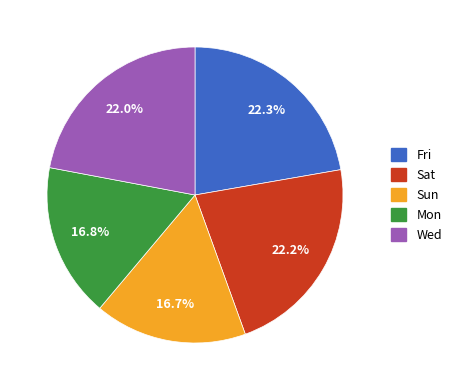

Is there a majority slice in this chart?

No